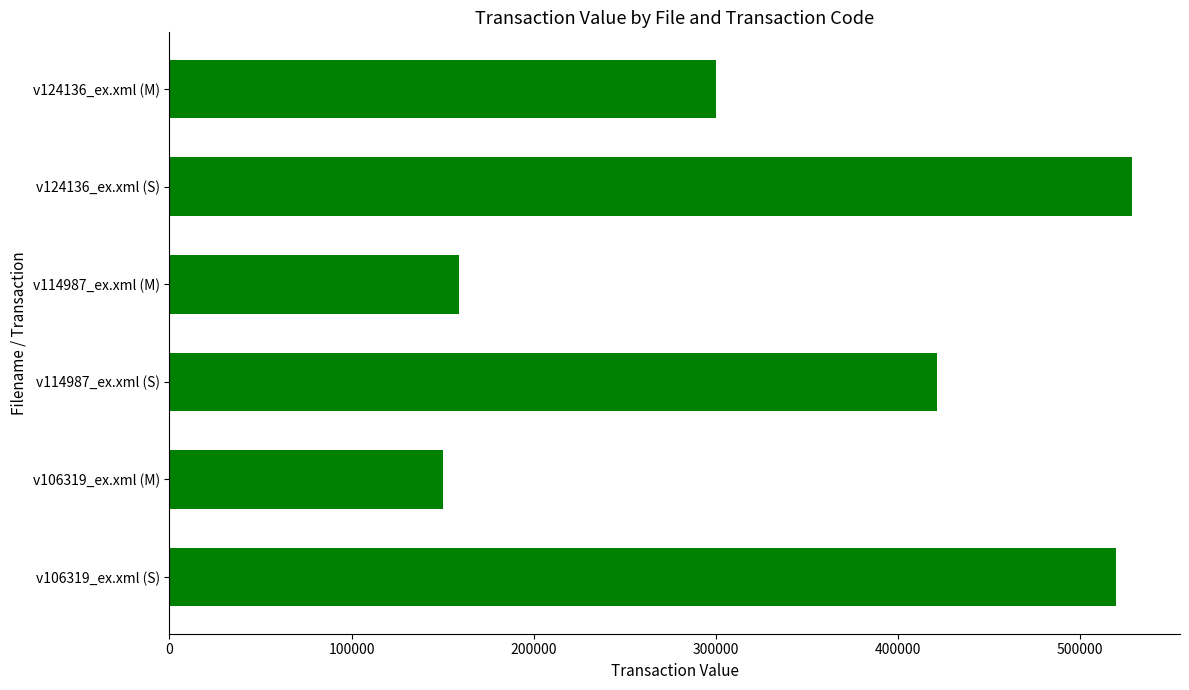

Which category has the highest value across all series?

v124136_ex.xml (S)